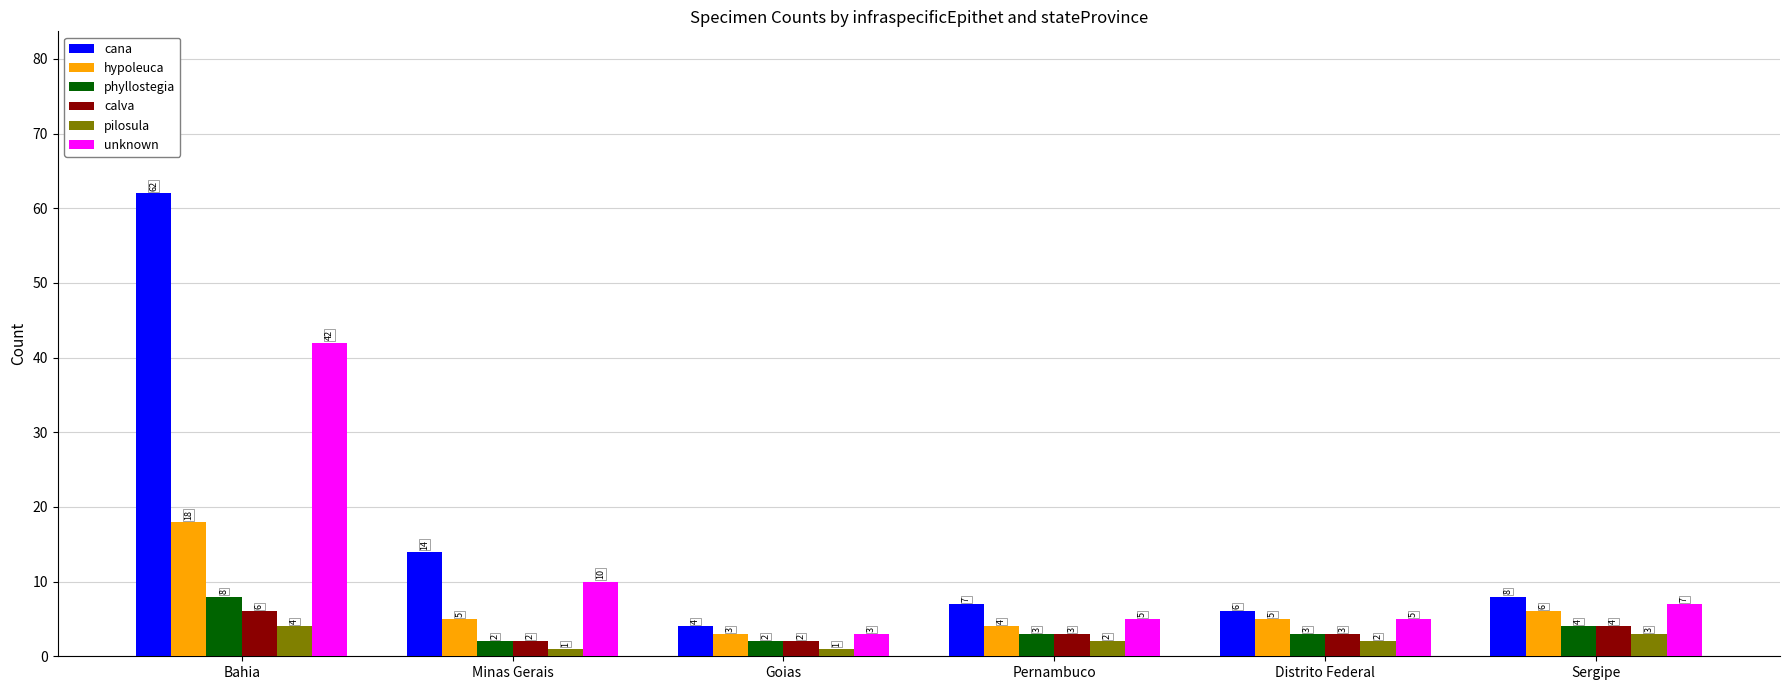

What value does the hypoleuca series have at Bahia, to the nearest 10?

20